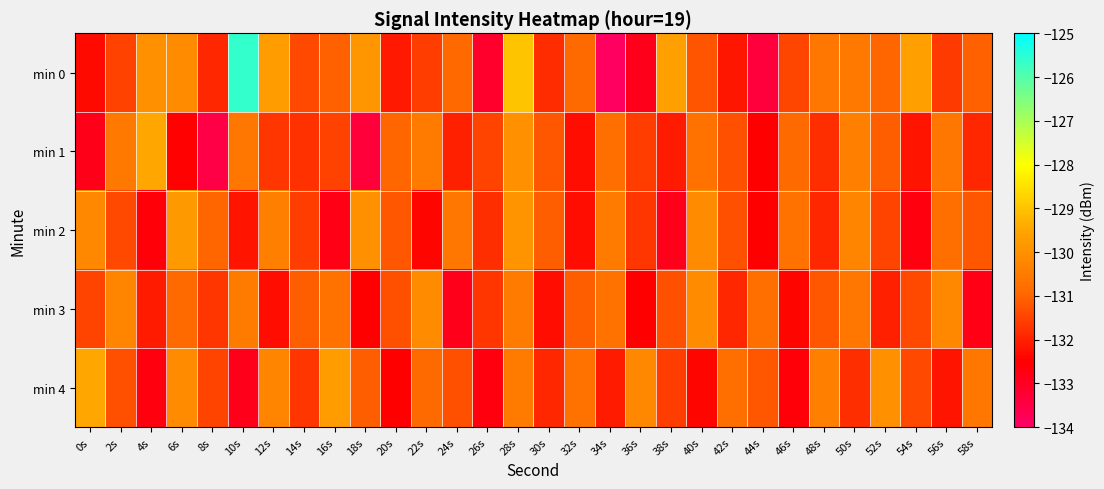

Which label corresponds to the largest value in the chart?

10s